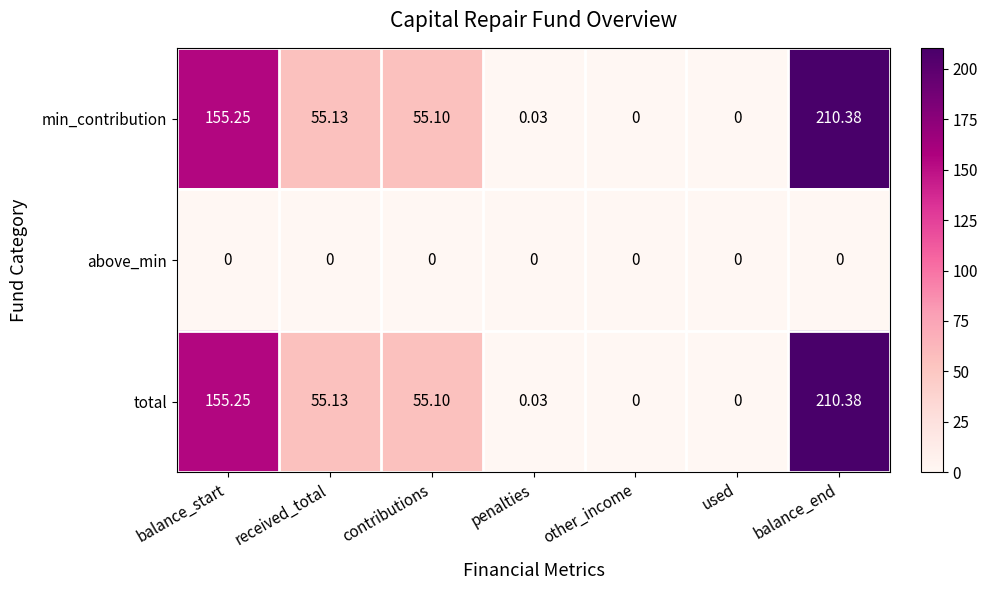

At which category is the sum across all series the highest?

balance_end